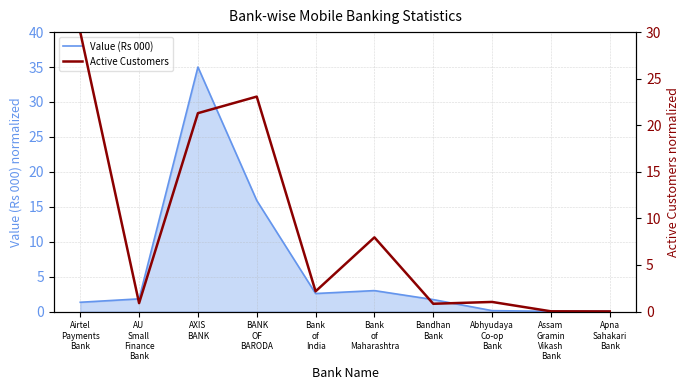

How many points are lower than both their immediate neighbors (excluding endpoints)?

3